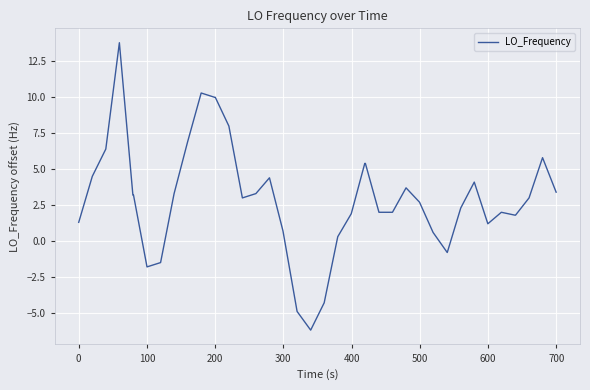

What is the maximum value shown in the chart?

13.8